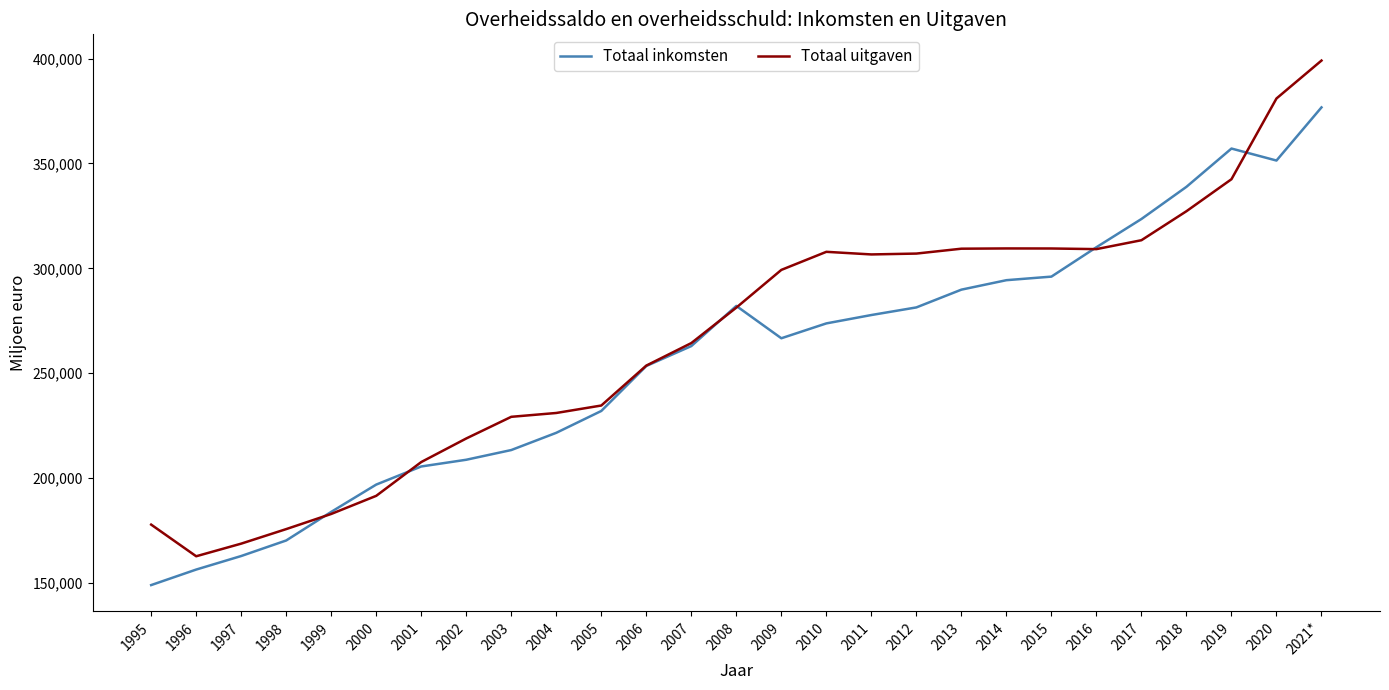

Which series has the largest range (max minus min)?

Totaal uitgaven